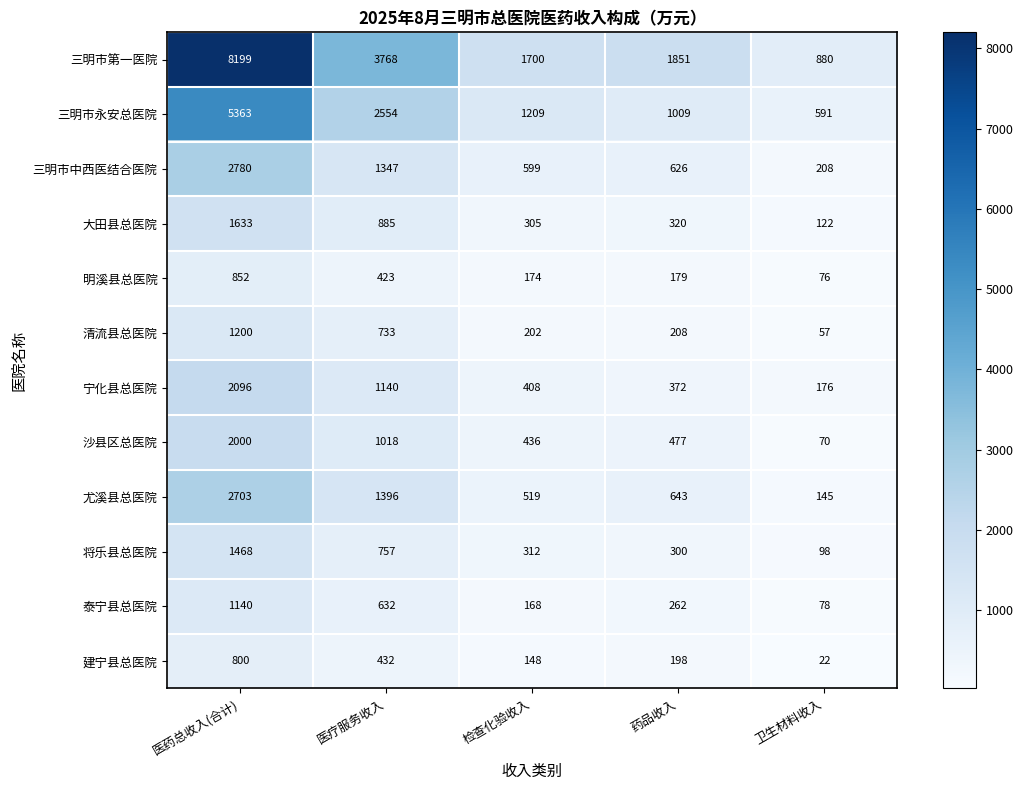

At 卫生材料收入, list the series in order from smallest to largest.

建宁县总医院, 清流县总医院, 沙县区总医院, 明溪县总医院, 泰宁县总医院, 将乐县总医院, 大田县总医院, 尤溪县总医院, 宁化县总医院, 三明市中西医结合医院, 三明市永安总医院, 三明市第一医院